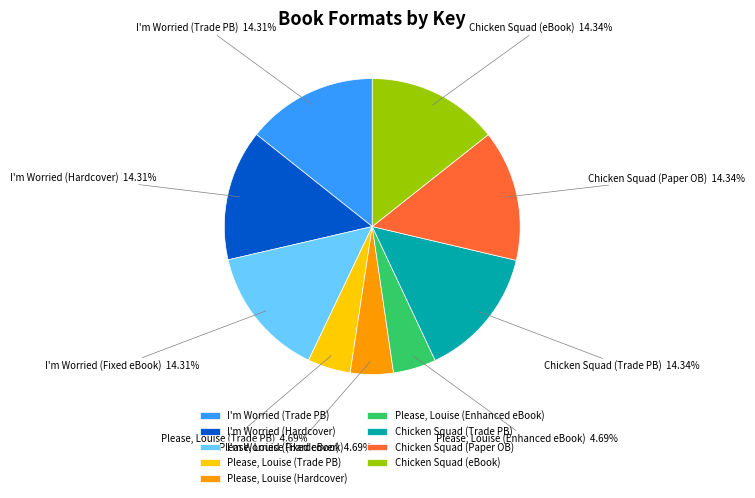

Which has a higher value, Chicken Squad (eBook) or Please, Louise (Enhanced eBook)?

Chicken Squad (eBook)